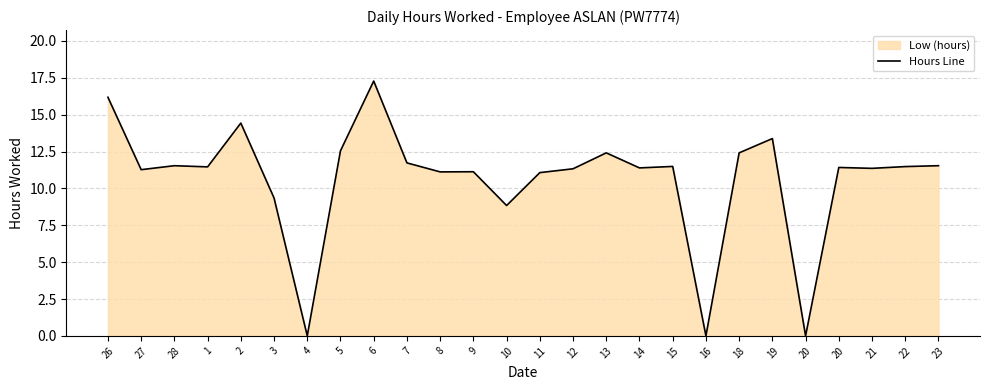

Which has a higher value, 10 or 20?

20